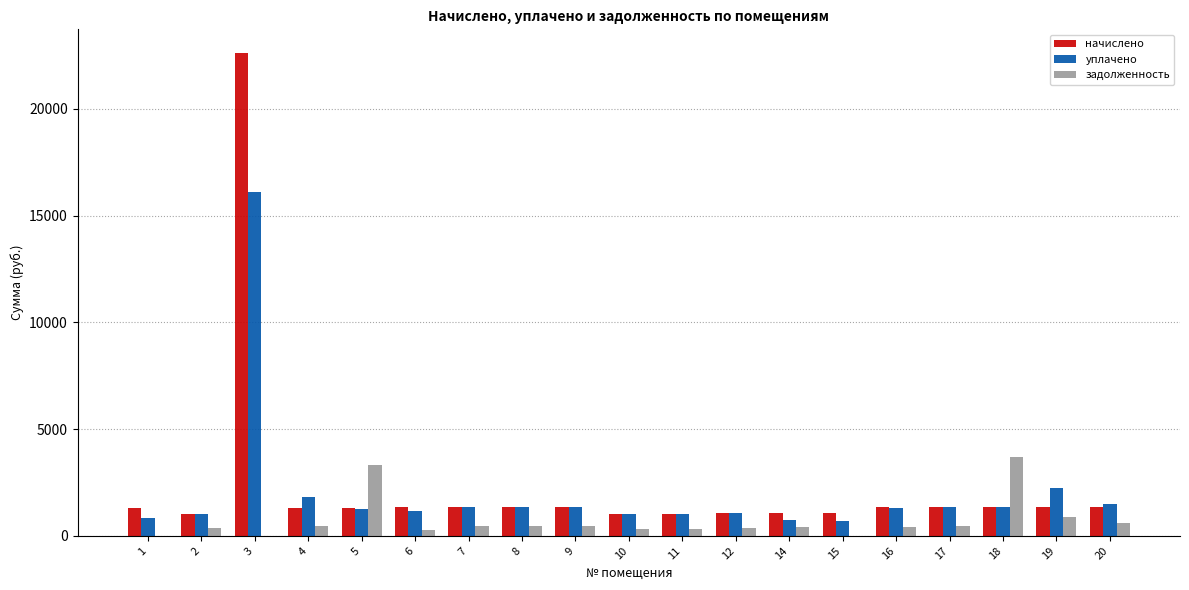

Where does the уплачено series first go above 1315?

3